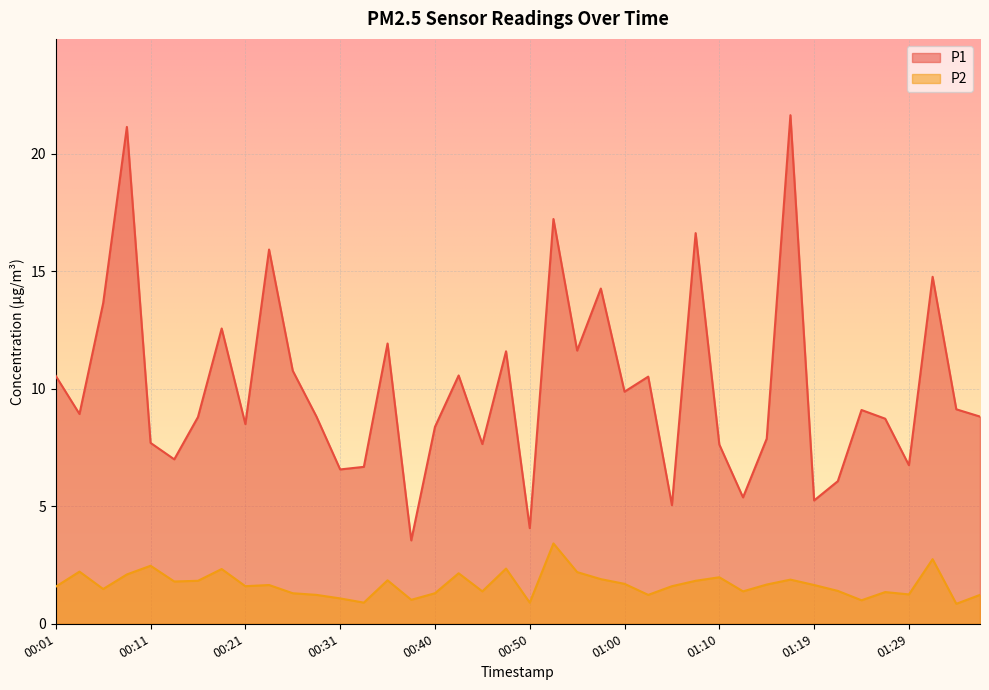

Read the P1 value at 01:27.

8.7